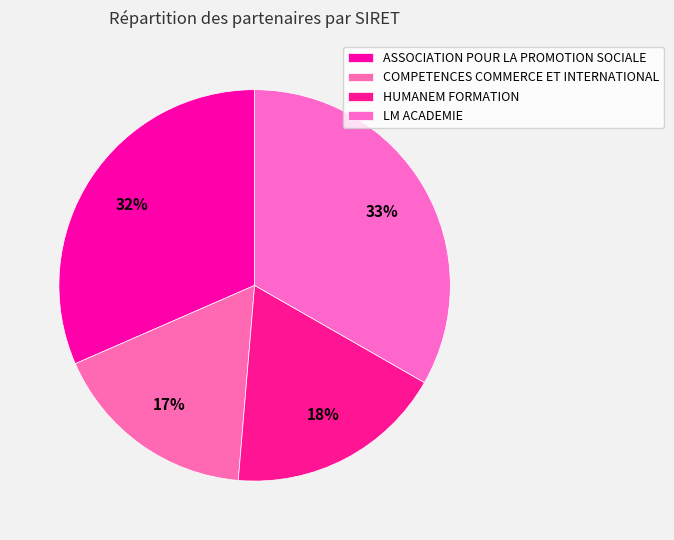

How much of the chart is everything except ASSOCIATION POUR LA PROMOTION SOCIALE?

68.4%